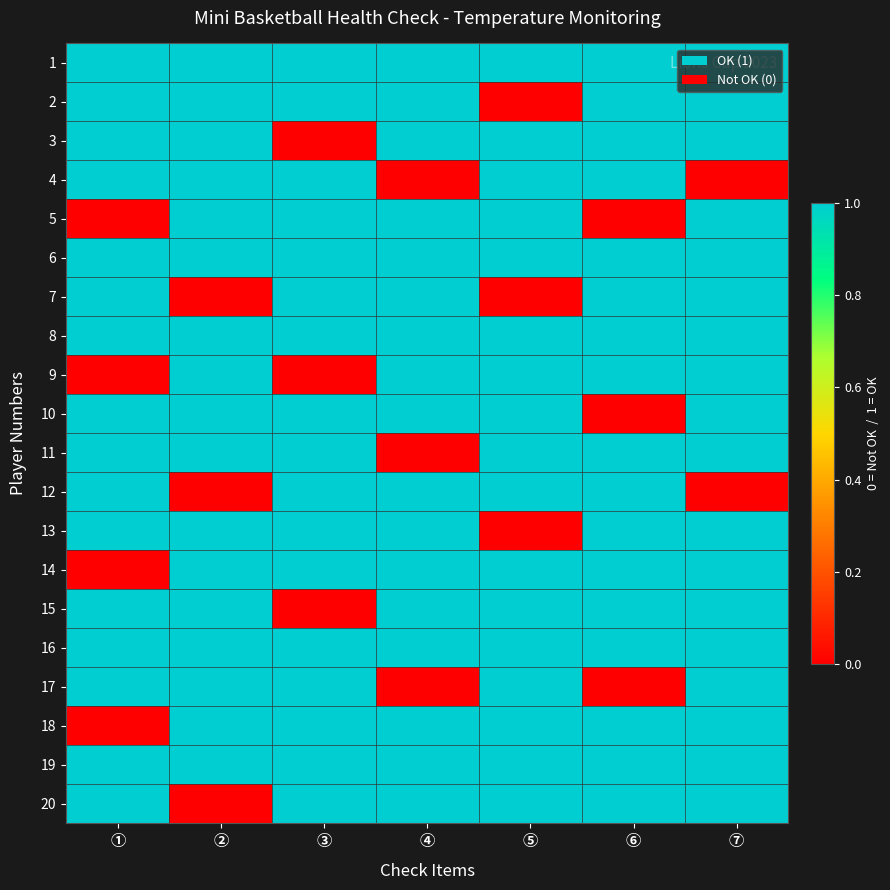

What is the greatest value displayed?

1